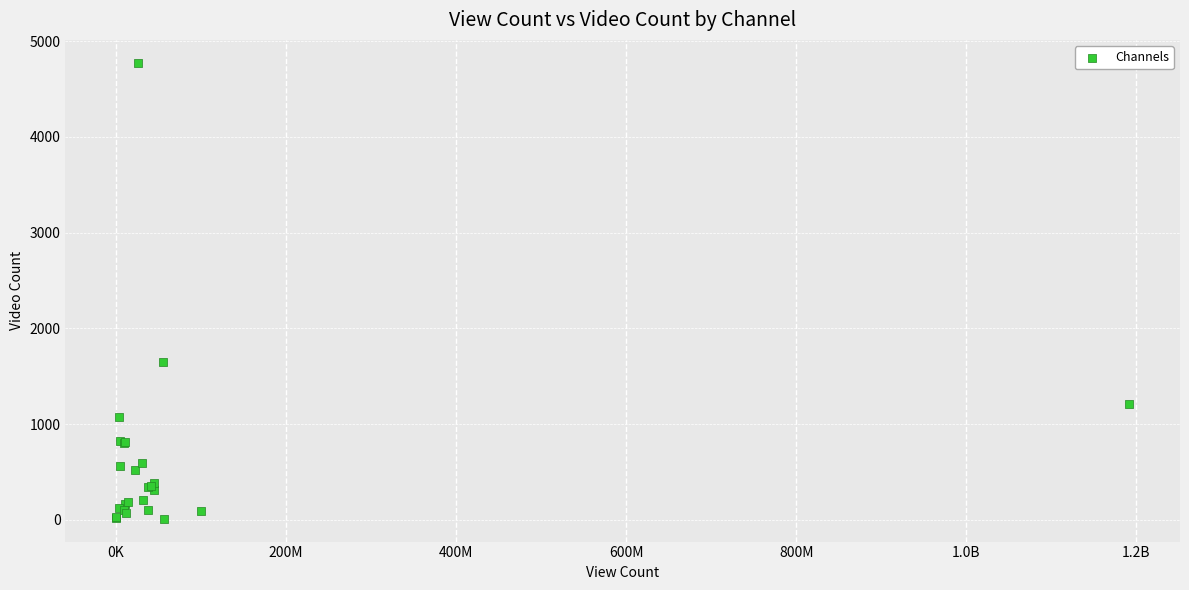

What Y value in the scatter plot is closest to 2393?

1647